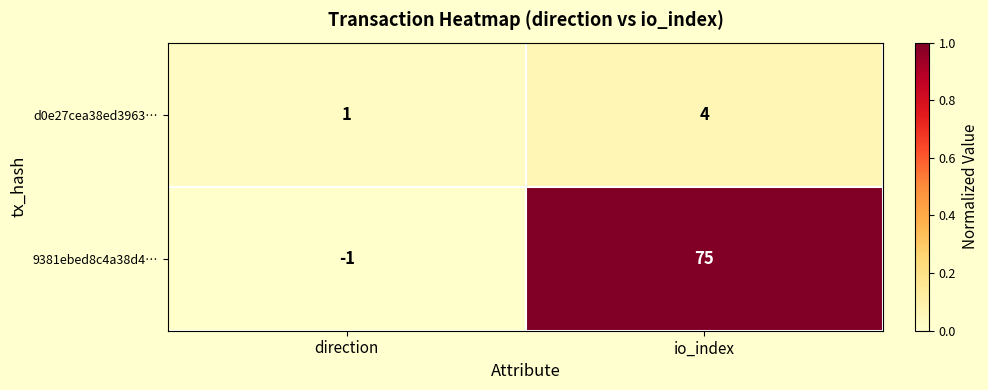

Where is d0e27cea38ed3963… nearest to the value 2?

direction